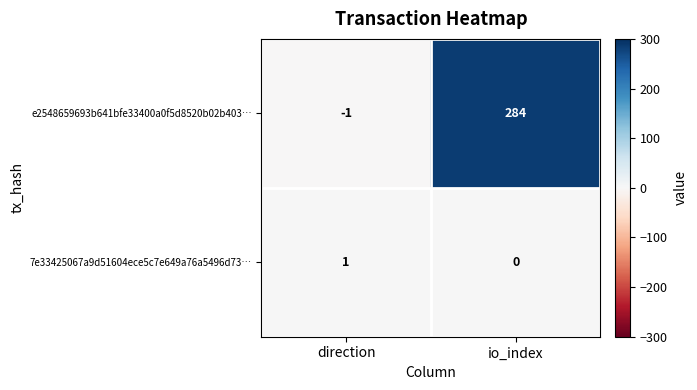

How many data points in e2548659693b641bfe33400a0f5d8520b02b403… are less than 284?

1